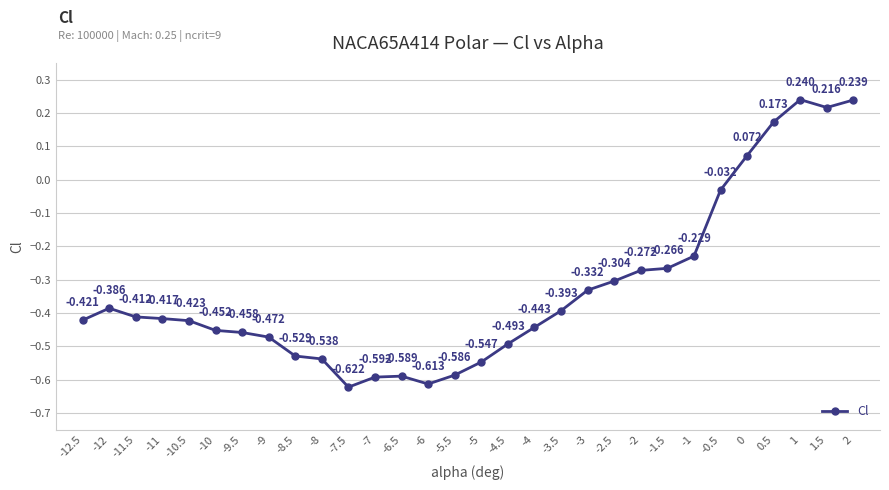

How many interior local peaks (higher than both neighbors) does the data have?

3